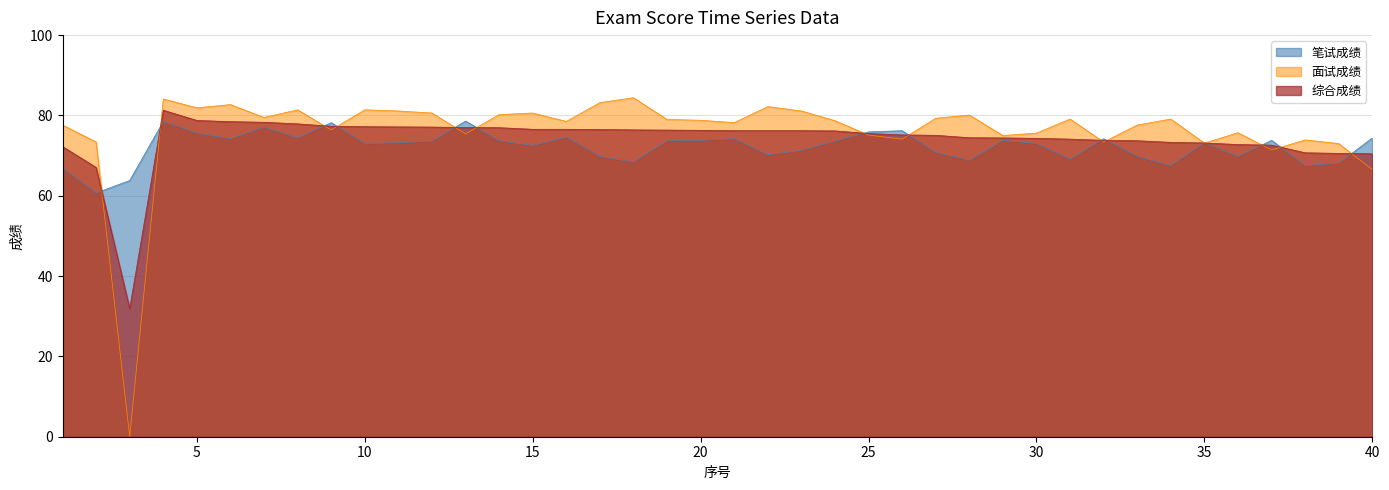

Does the chart have visible grid lines?

Yes